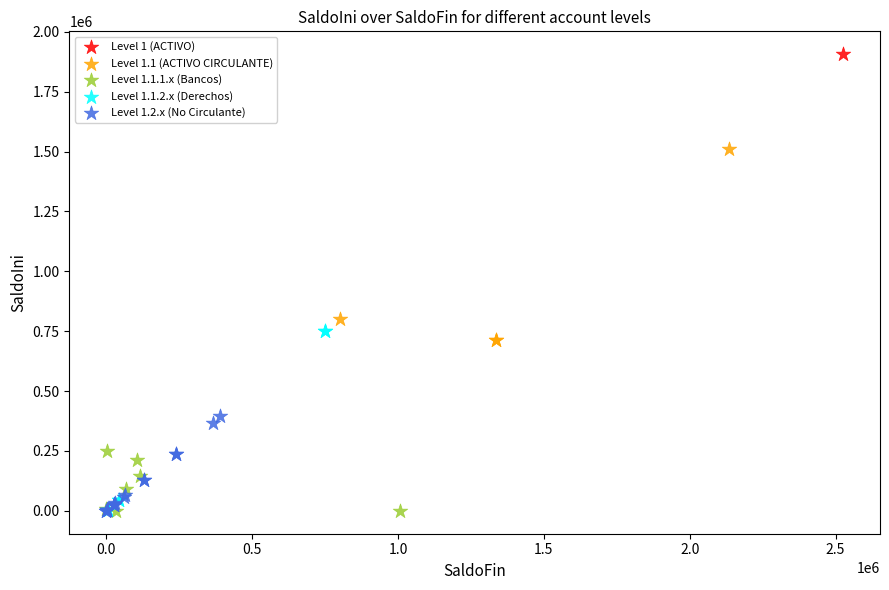

What are all the series names shown in the legend?

Level 1 (ACTIVO), Level 1.1 (ACTIVO CIRCULANTE), Level 1.1.1.x (Bancos), Level 1.1.2.x (Derechos), Level 1.2.x (No Circulante)